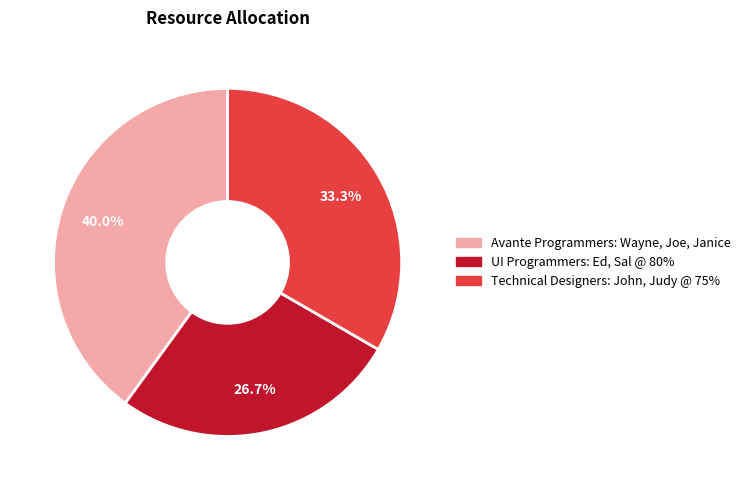

To the nearest percent, what is the difference between the largest and smallest slice percentages?

13%